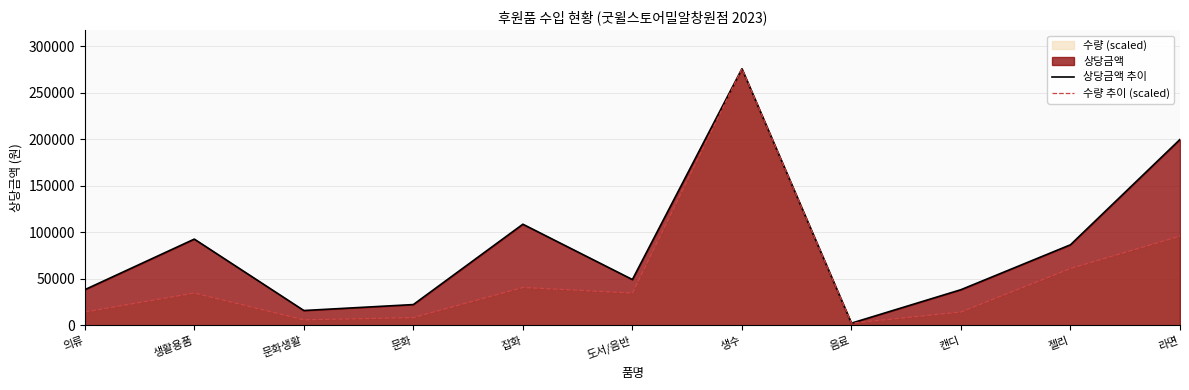

True or false: 수량 추이 (scaled) and 상당금액 추이 intersect in this chart.

False